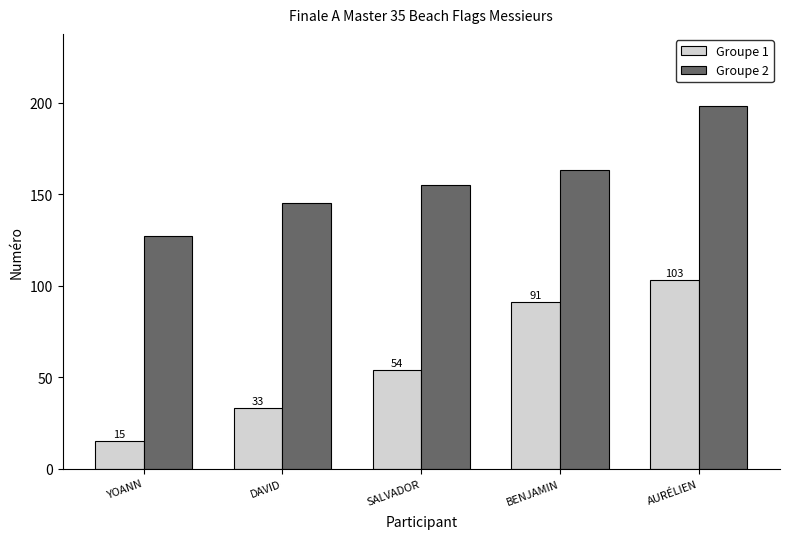

What is the minimum value shown in the chart?

15